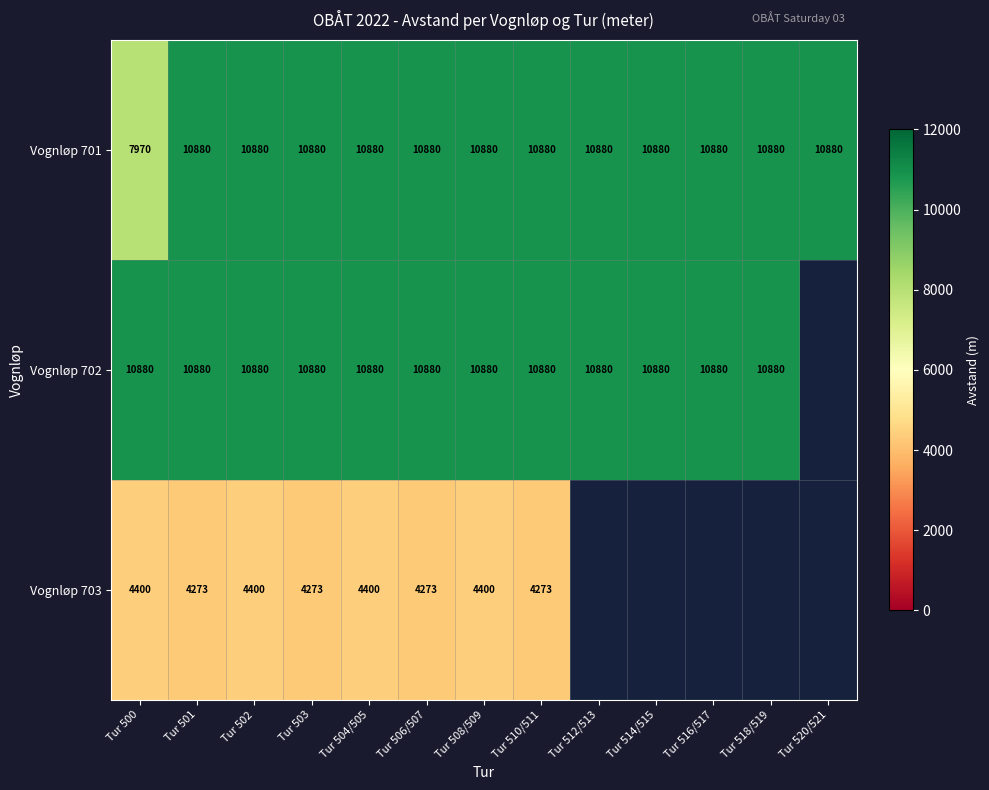

Which series changed the most between Tur 501 and Tur 508/509?

Vognløp 703